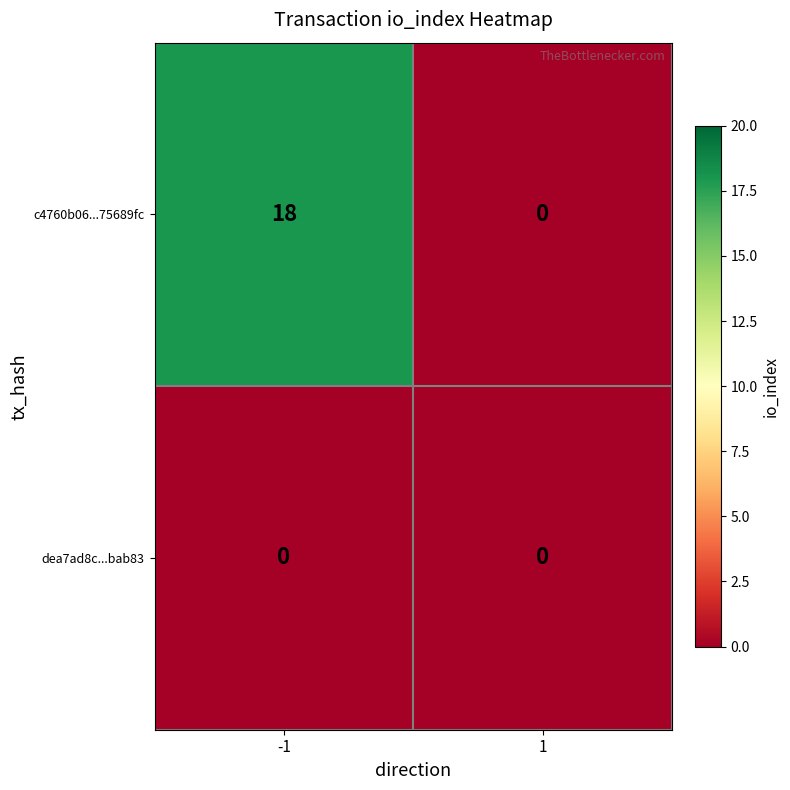

Reading left to right, list all the values displayed in this chart.

c4760b06...75689fc: 18	0
dea7ad8c...bab83: 0	0